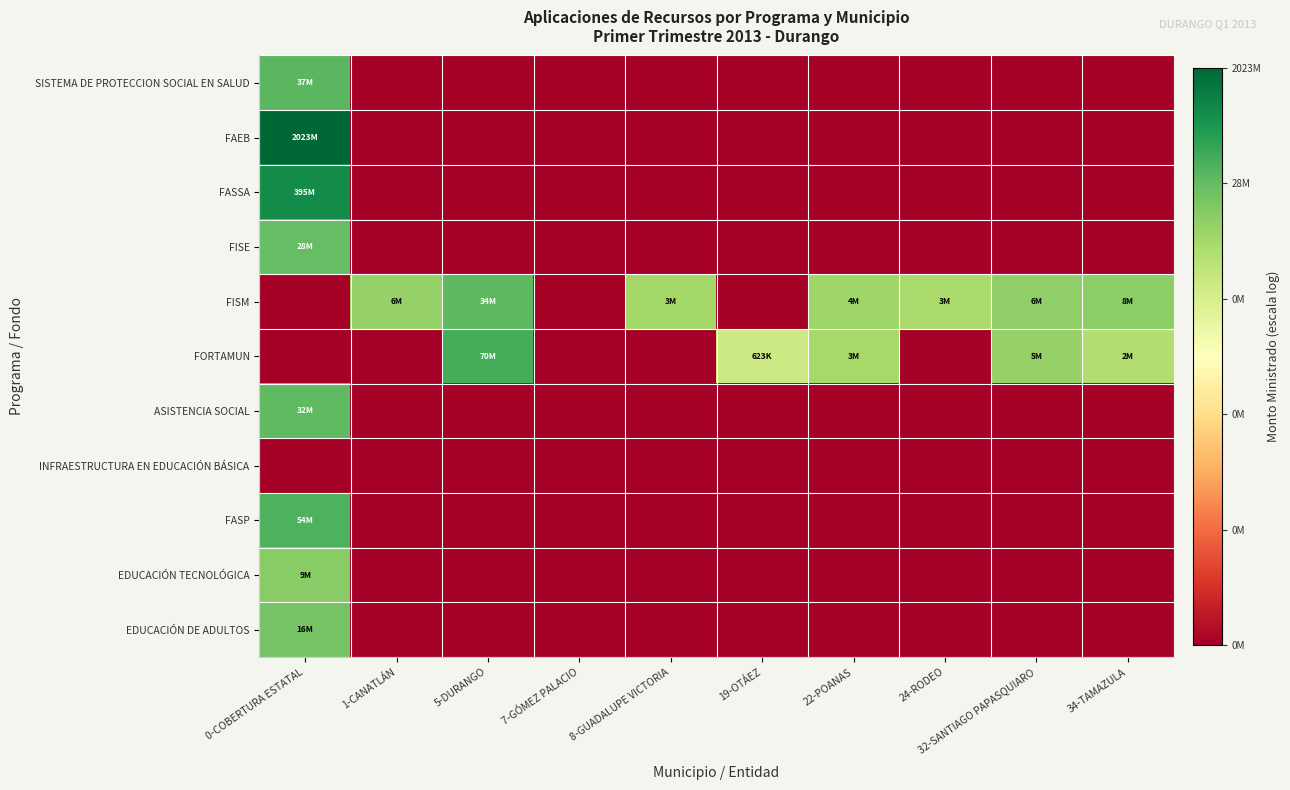

Which series changed the most between 0-COBERTURA ESTATAL and 22-POANAS?

FAEB